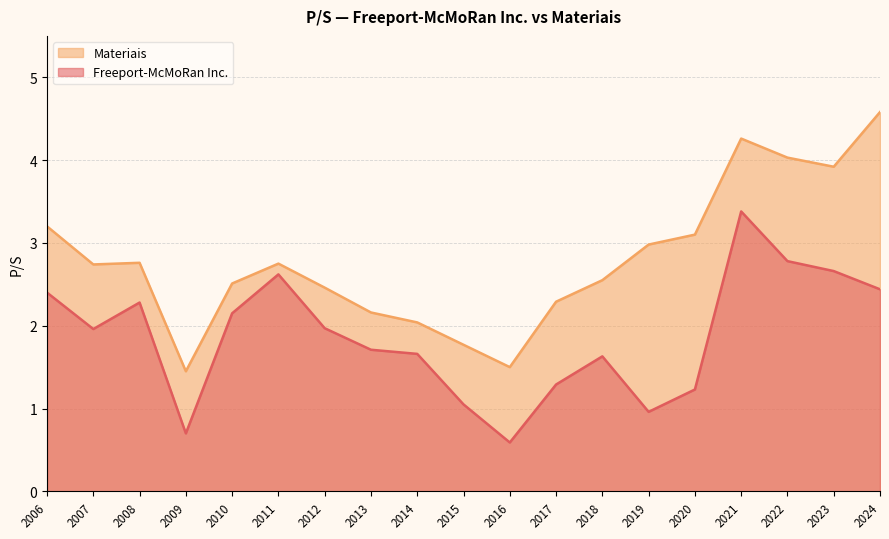

List the series in order of their peak value, lowest first.

Freeport-McMoRan Inc., Materiais